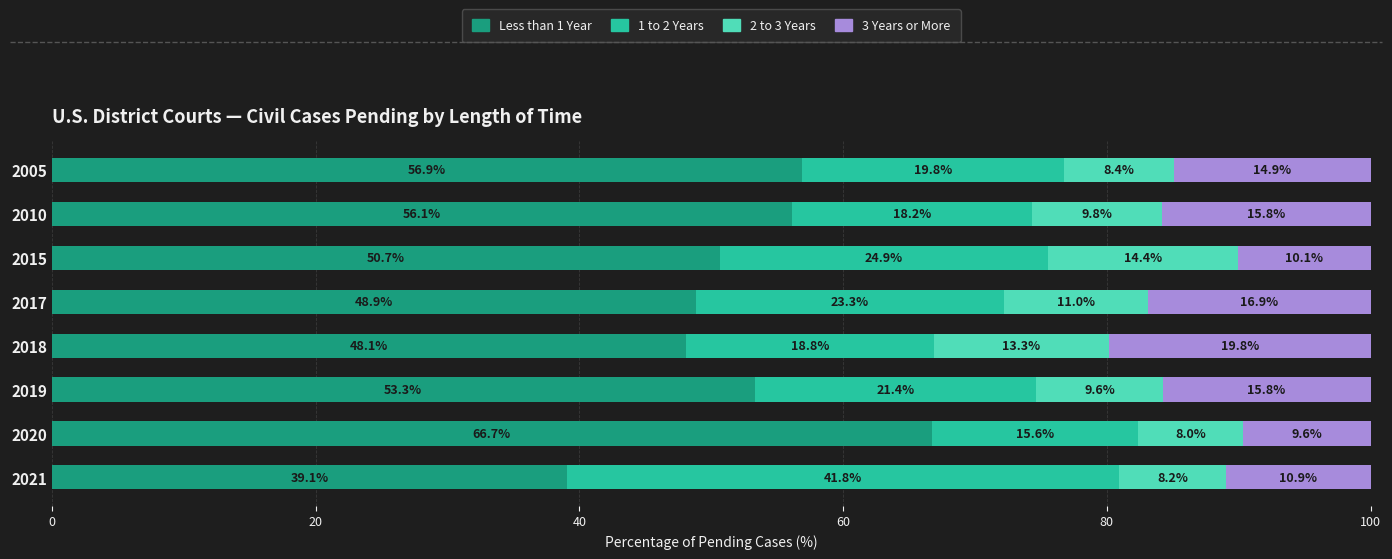

What is the total value across all series at 2005?

100.0